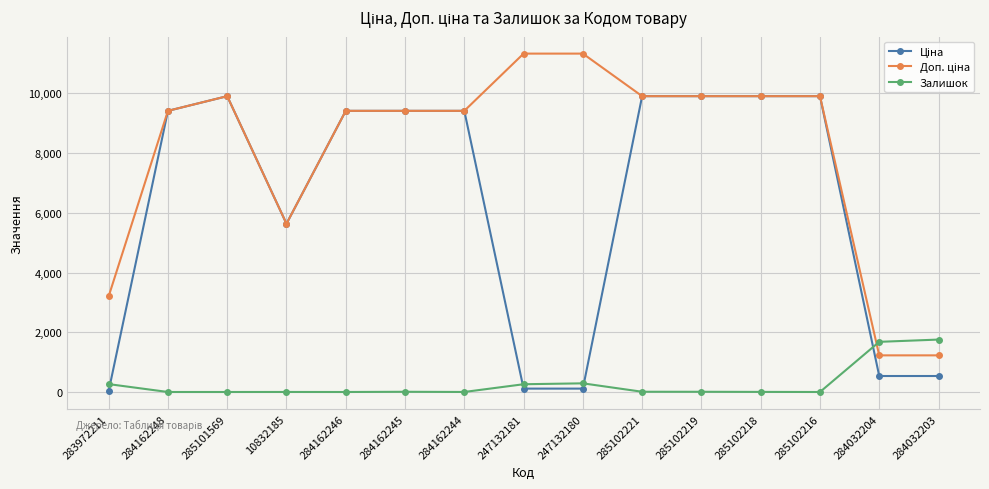

The Залишок series shows 0.0 at 285101569. True or false?

True